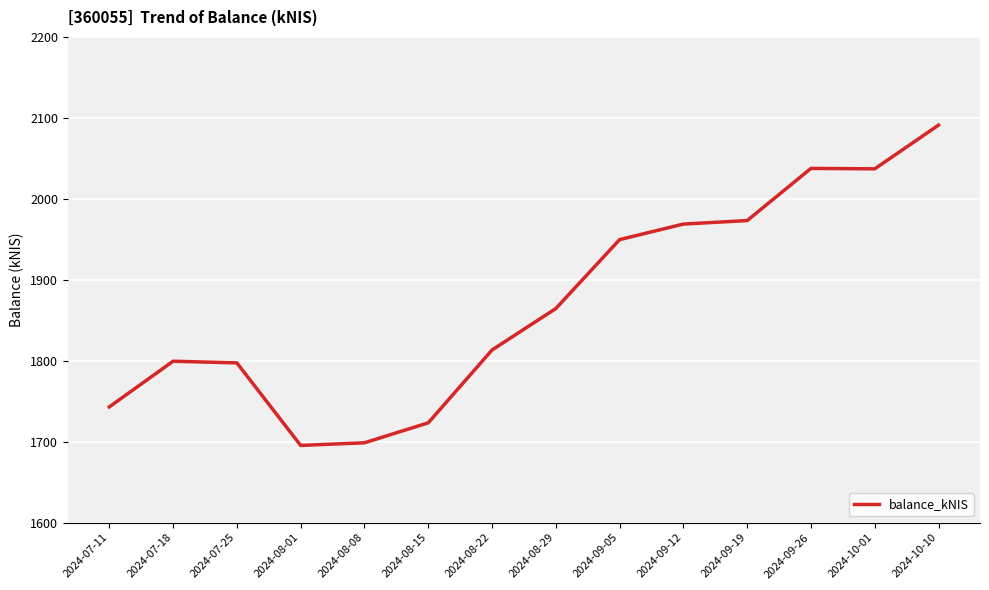

What is the change in value from 2024-08-22 to 2024-10-01?

+223.8